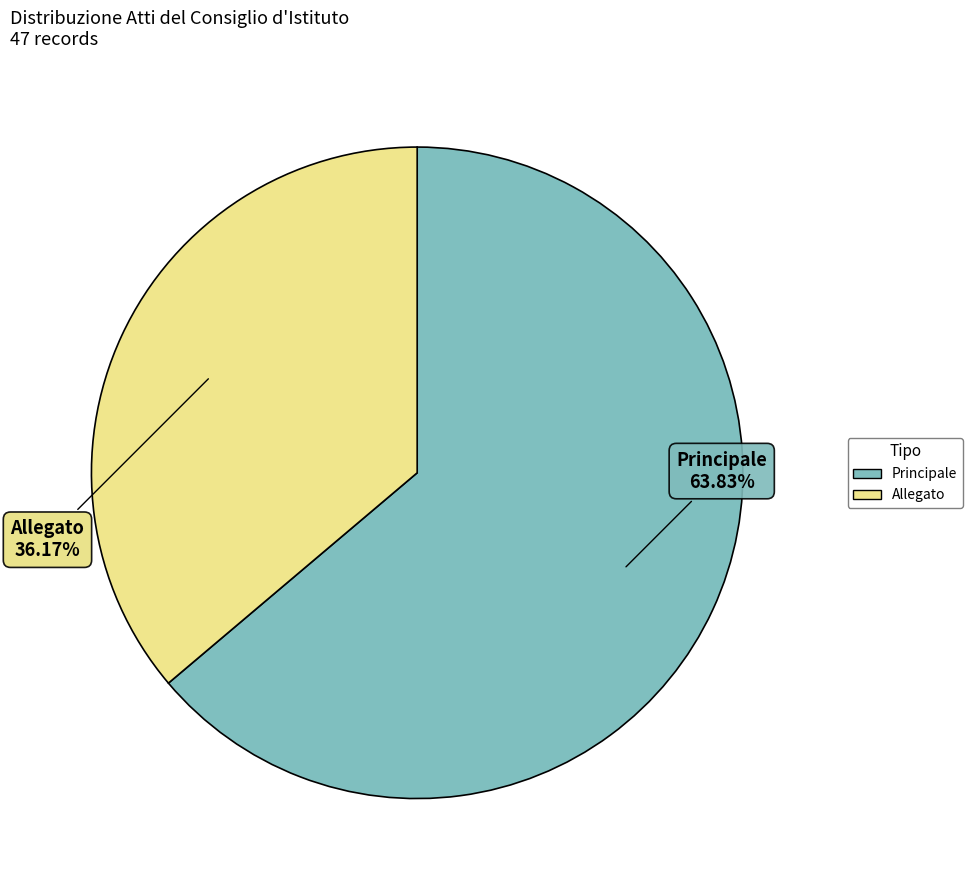

The Principale slice represents 64% of the pie. True or false?

True